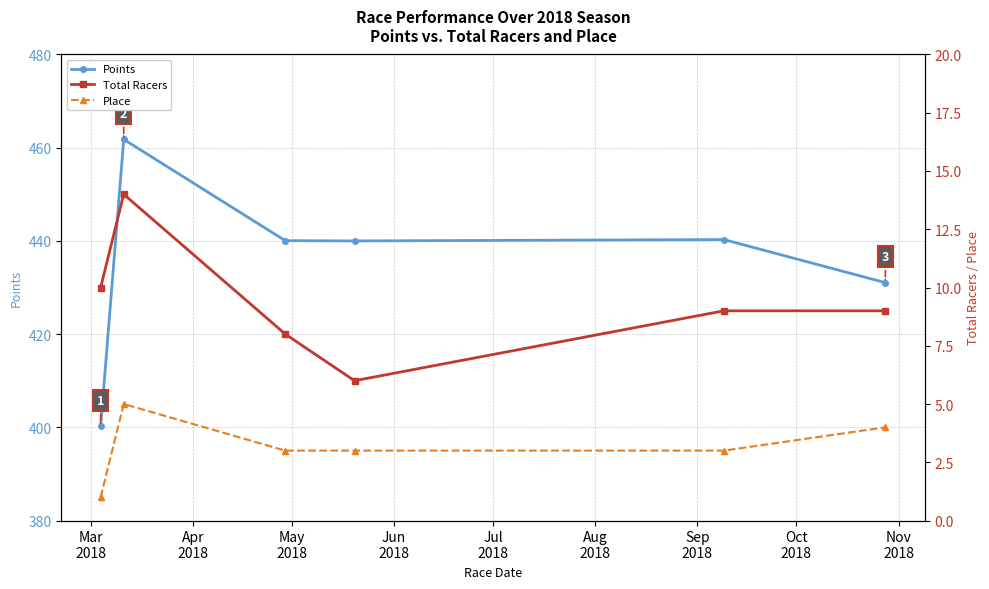

What is the highest value of the Points series?

461.8